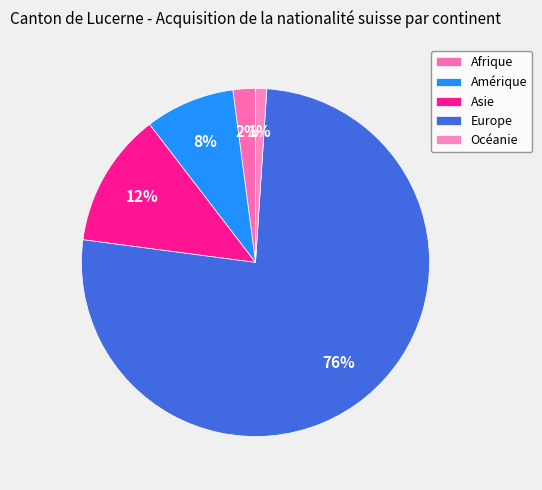

How many slices are in this pie chart?

5